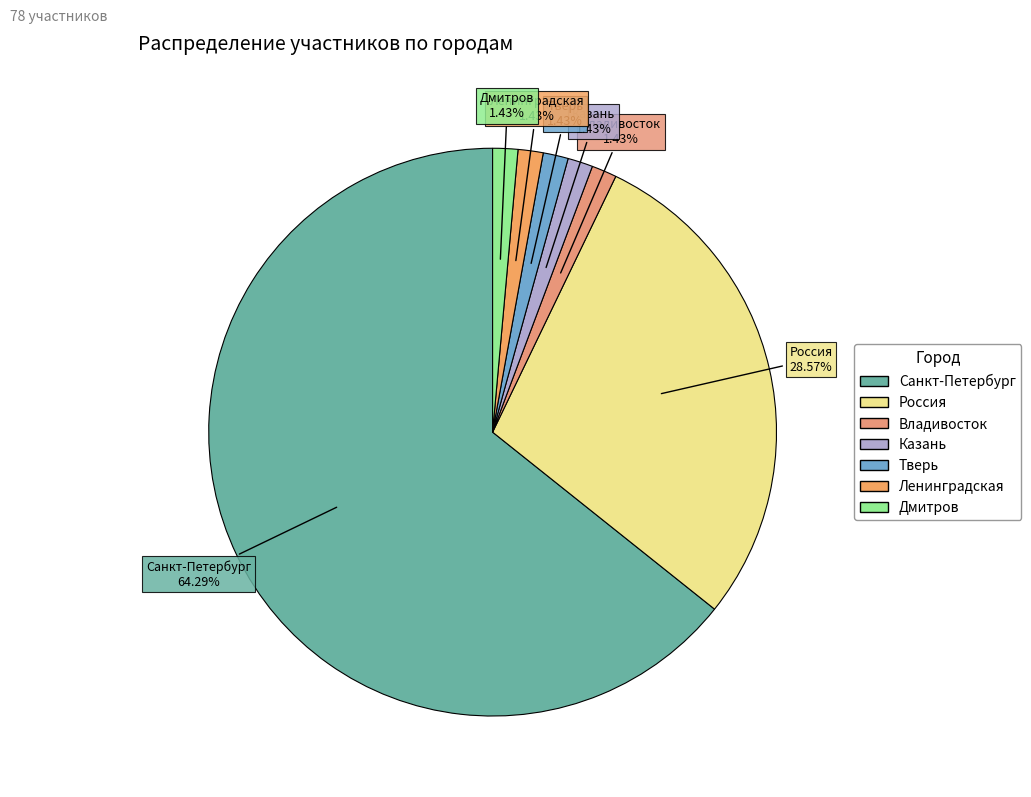

True or false: Ленинградская accounts for 1% of the total.

True